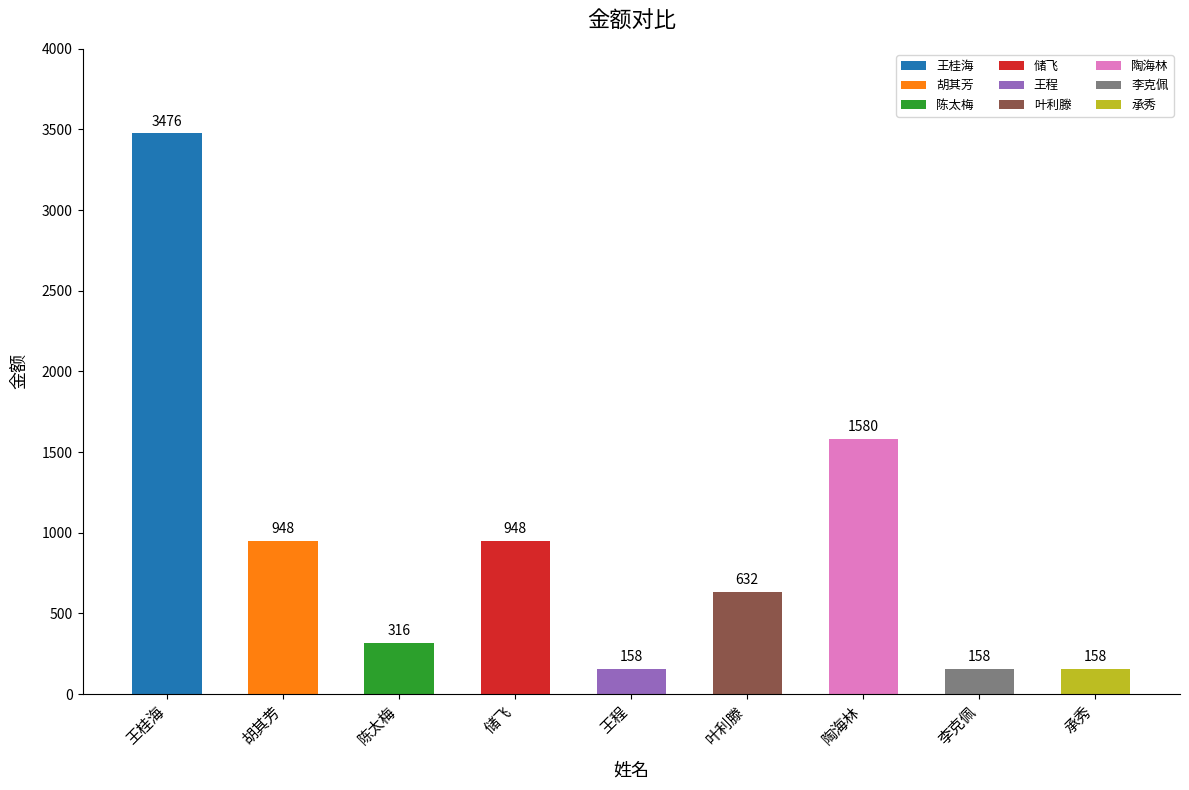

Reading left to right, what are all the values shown in this chart?

王桂海=3476	胡其芳=948	陈太梅=316	储飞=948	王程=158	叶利滕=632	陶海林=1580	李克佩=158	承秀=158